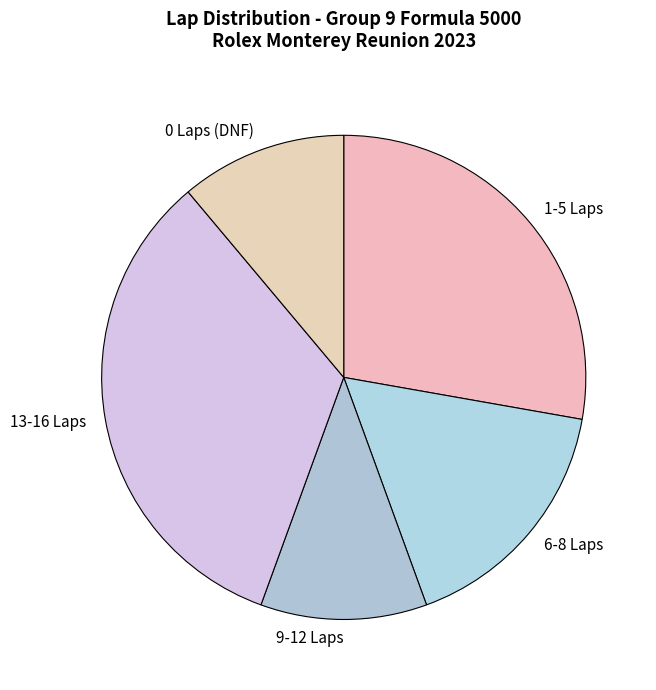

True or false: 0 Laps (DNF) accounts for 11% of the total.

True